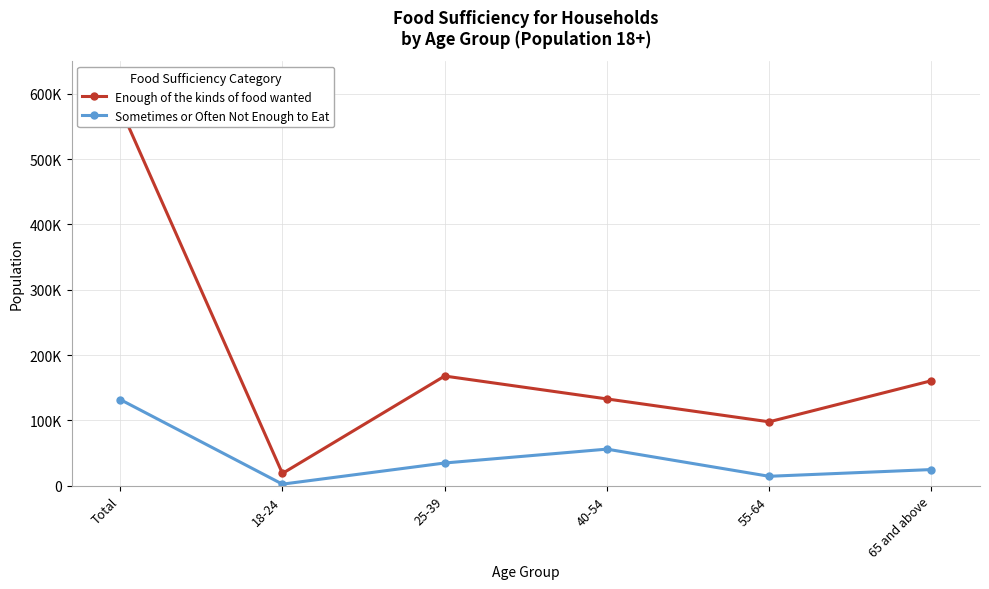

What is the total value across all series at Total?

710754